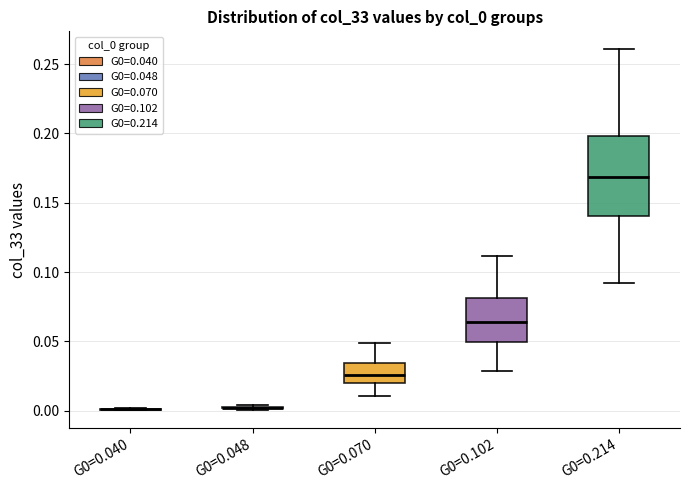

Reading left to right, read every box against the y-axis: the position of its median line, the range the box covers, and the ends of its whiskers. The values are not printed on the chart, so give them approximately, as read against the axis.

G0=0.040: box collapsed to a line at 0.000, whiskers 0.000 to 0.000
G0=0.048: box collapsed to a line at 0.000, whiskers 0.000 to 0.005
G0=0.070: median 0.025, box 0.020 to 0.035, whiskers 0.010 to 0.050
G0=0.102: median 0.065, box 0.050 to 0.080, whiskers 0.030 to 0.110
G0=0.214: median 0.170, box 0.140 to 0.200, whiskers 0.090 to 0.260